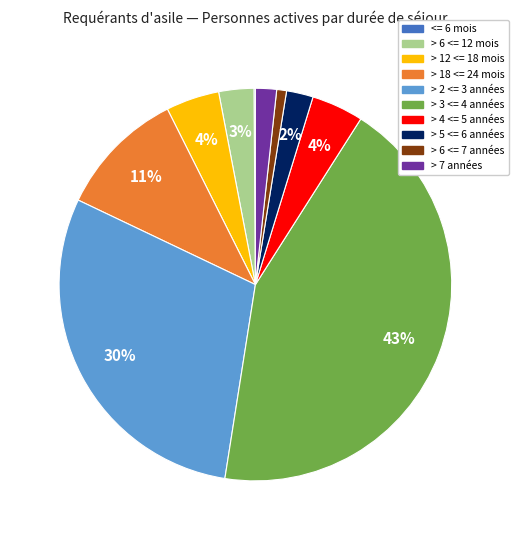

True or false: > 6 <= 7 années accounts for 11% of the total.

False